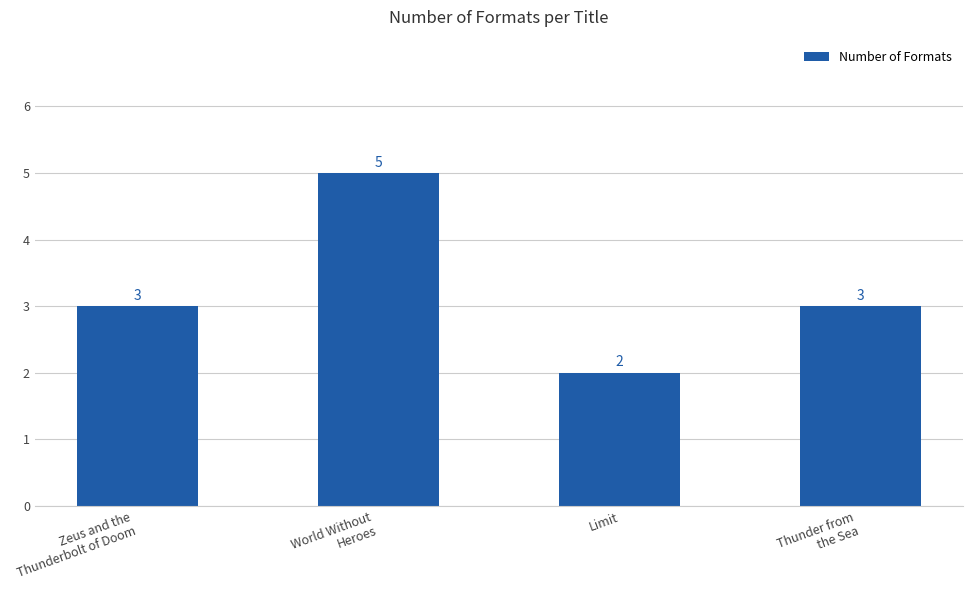

What is the label of the 1st bar from the right?

Thunder from
the Sea